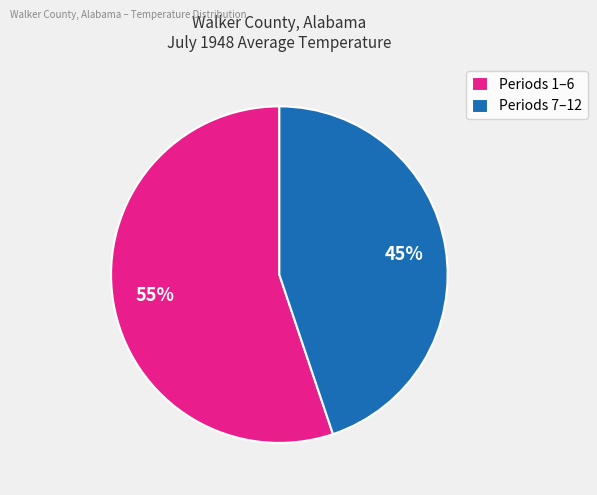

Does Periods 1–6 account for over 50% of the chart?

Yes